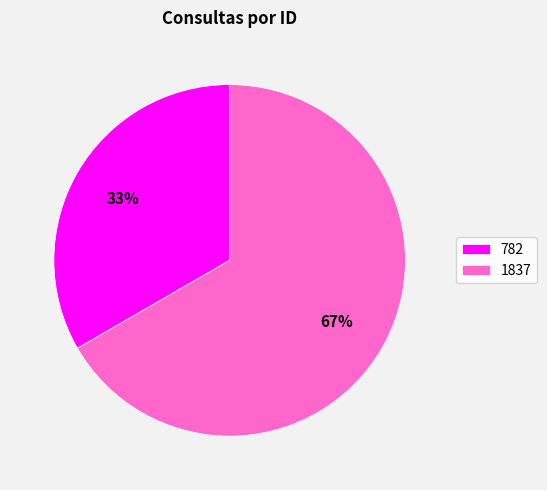

How many slices are in this pie chart?

2